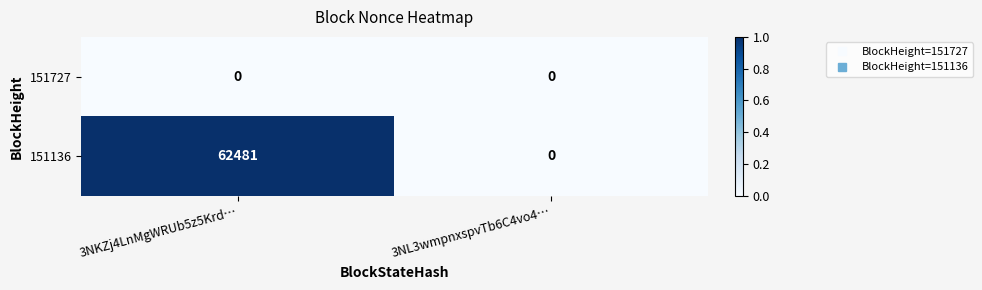

Which series has the largest total across all categories?

151136